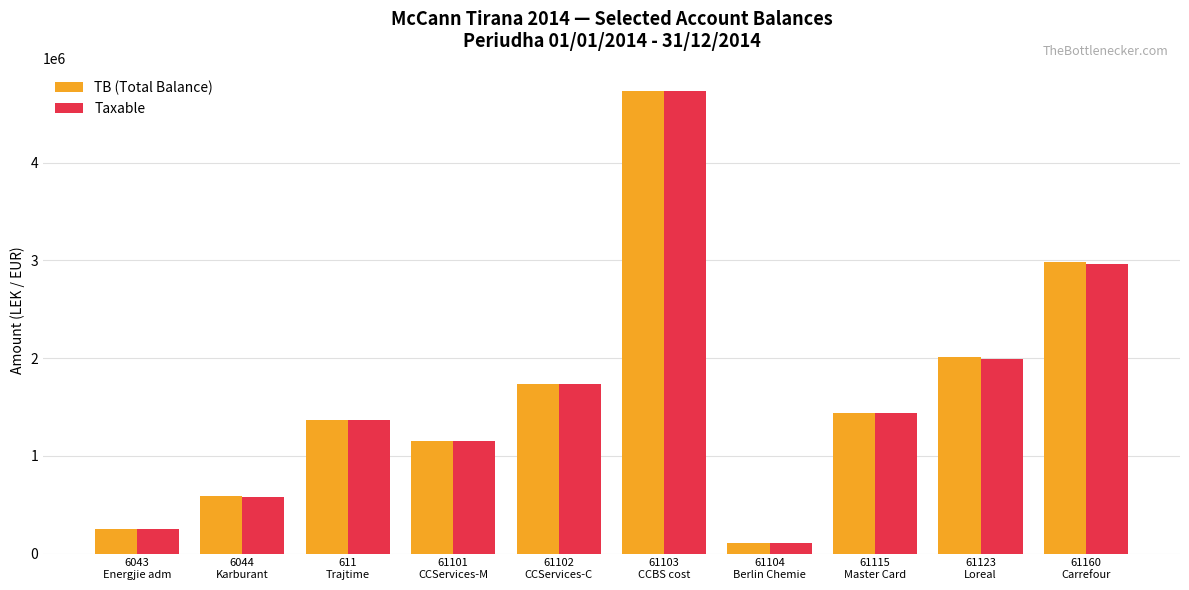

What position from the left is 611
Trajtime?

3